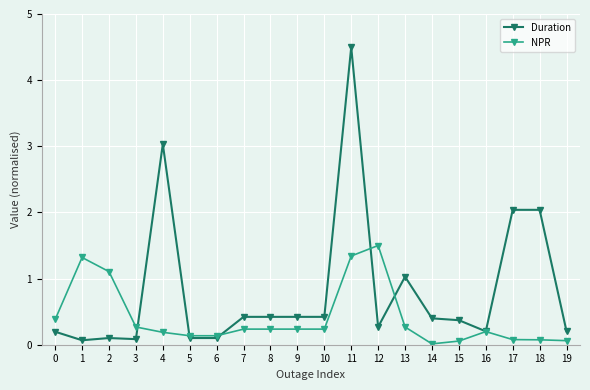

The value of NPR at 3 is 0.3. True or false?

True